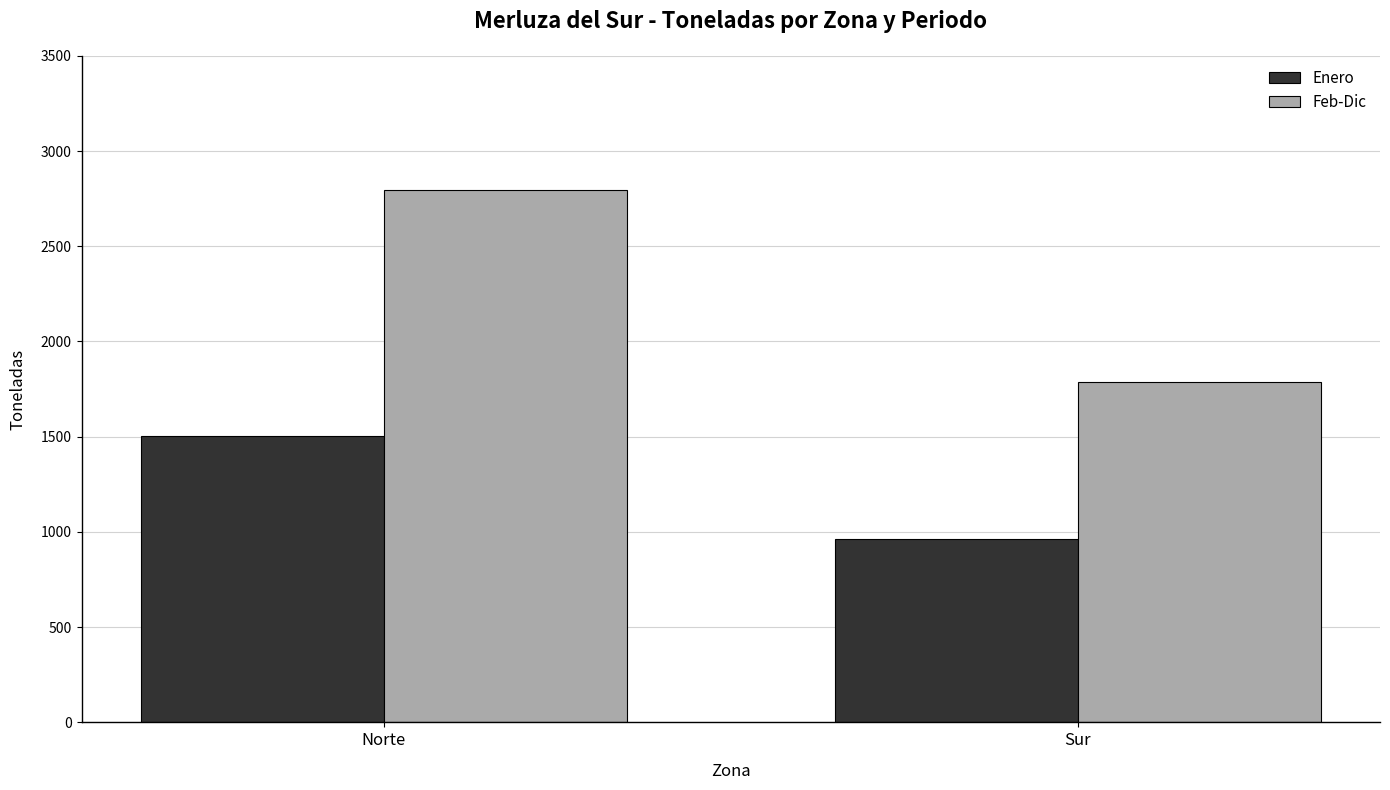

Does the chart contain any negative values?

No